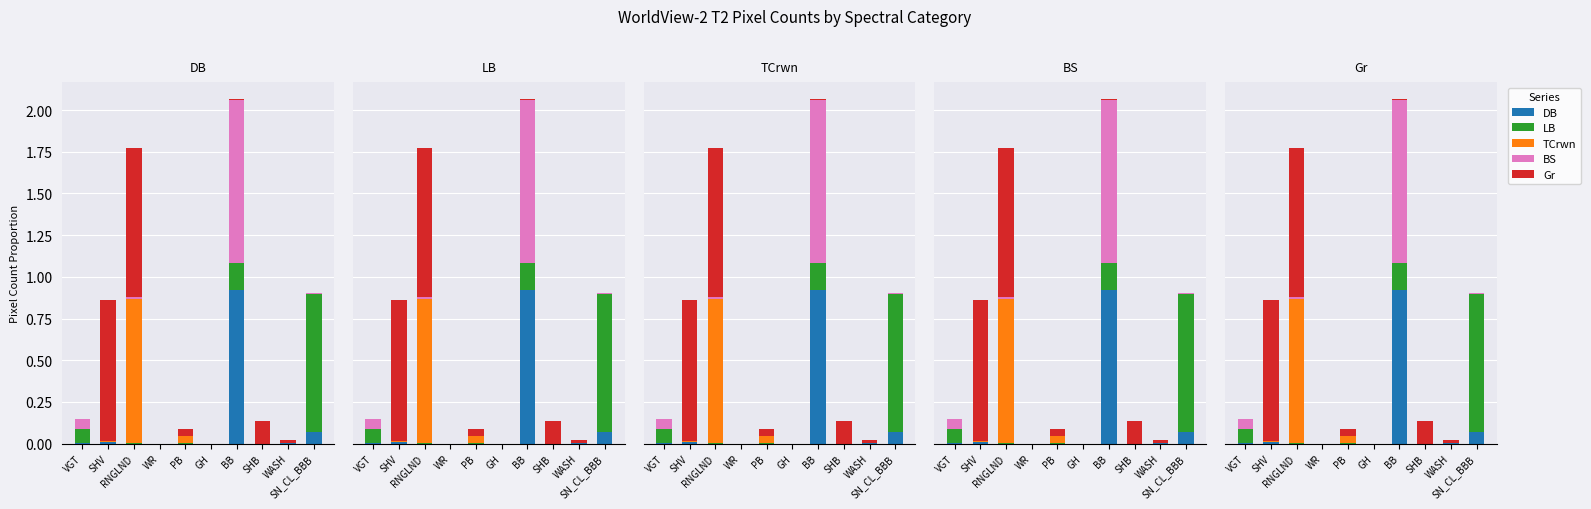

Which series has the widest spread of values?

BS